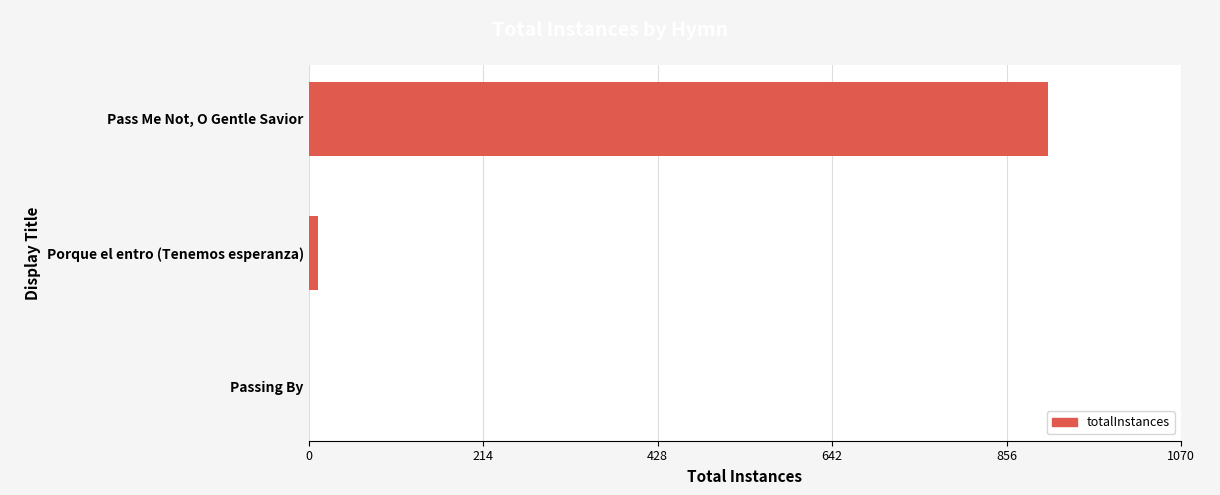

Reading bottom to top, extract all data points from this chart.

Passing By=1	Porque el entro (Tenemos esperanza)=12	Pass Me Not, O Gentle Savior=907